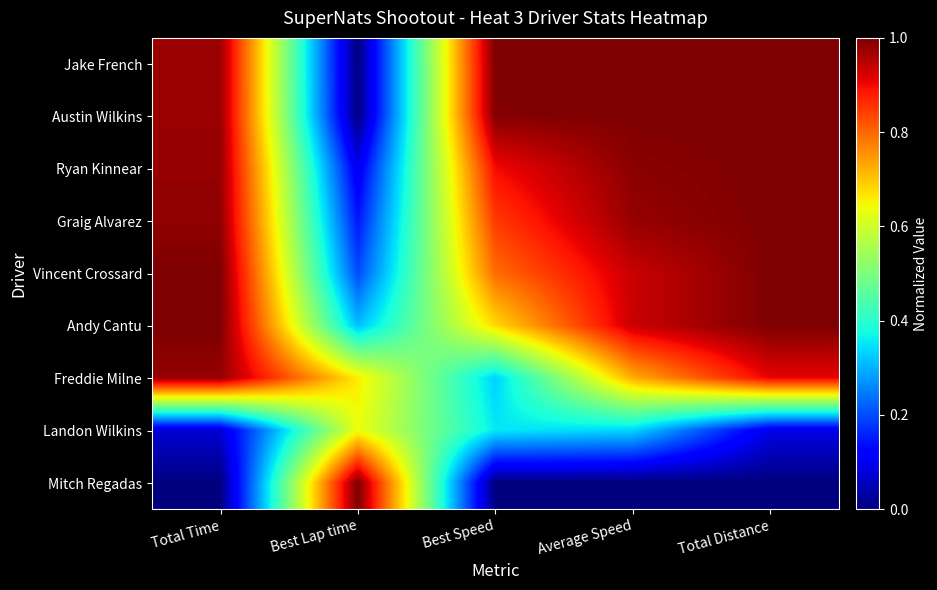

Count the number of data series in this chart.

9